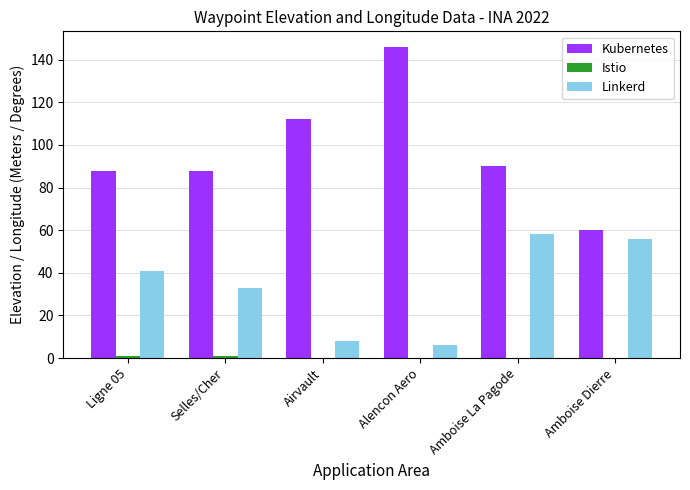

What is the highest value of the Kubernetes series?

146